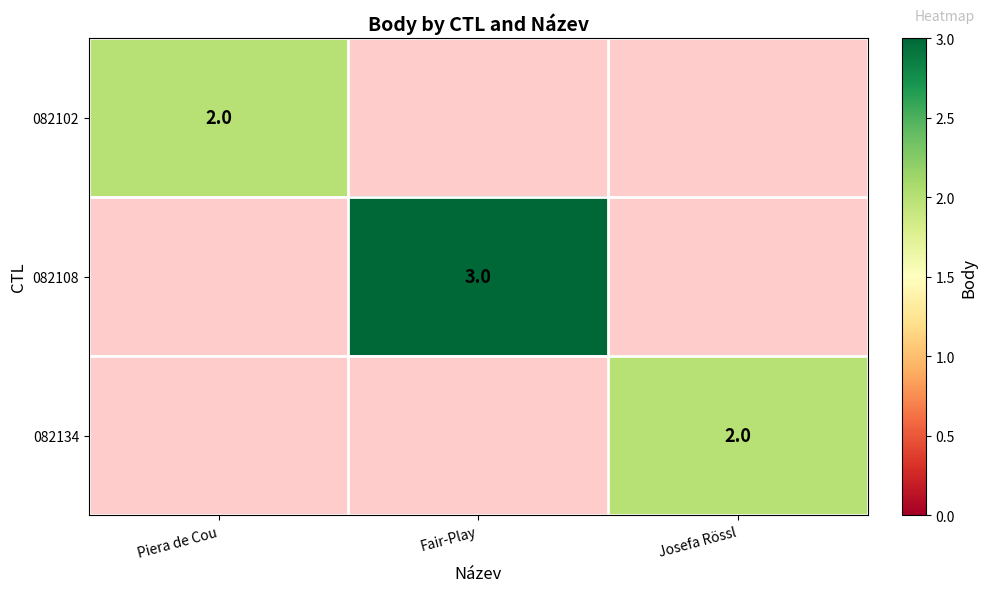

Which series has the largest range (max minus min)?

082102